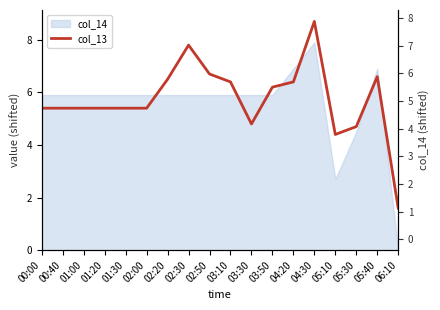

At which label is the value closest to 5?

03:30